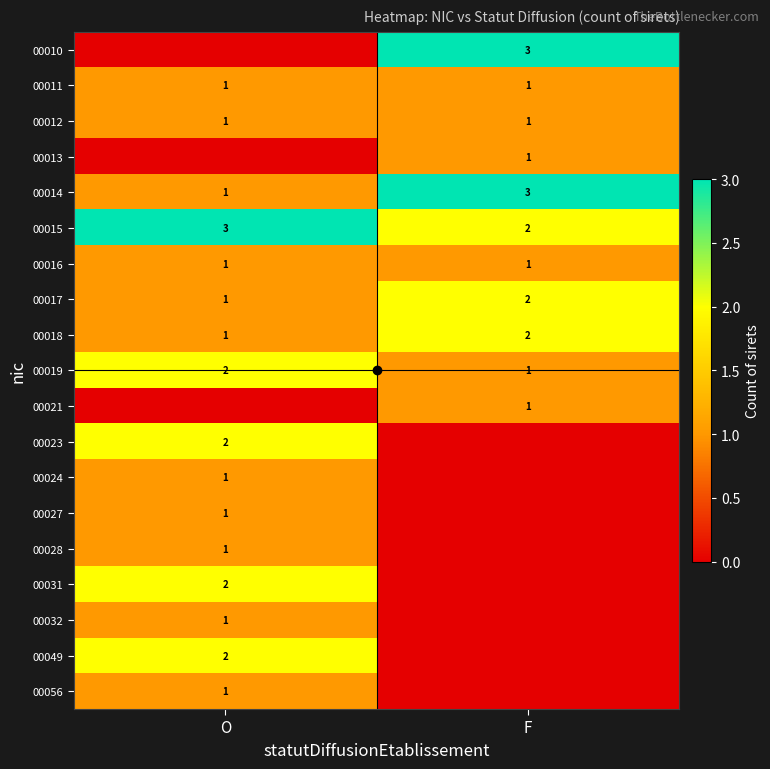

The value of 00024 at F is 0. True or false?

True